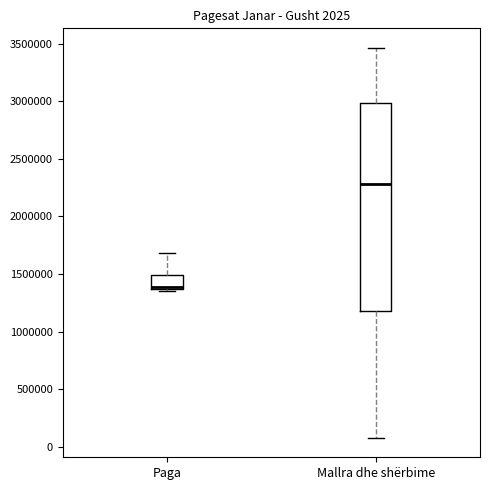

Which box's median line is the highest?

Mallra dhe shërbime